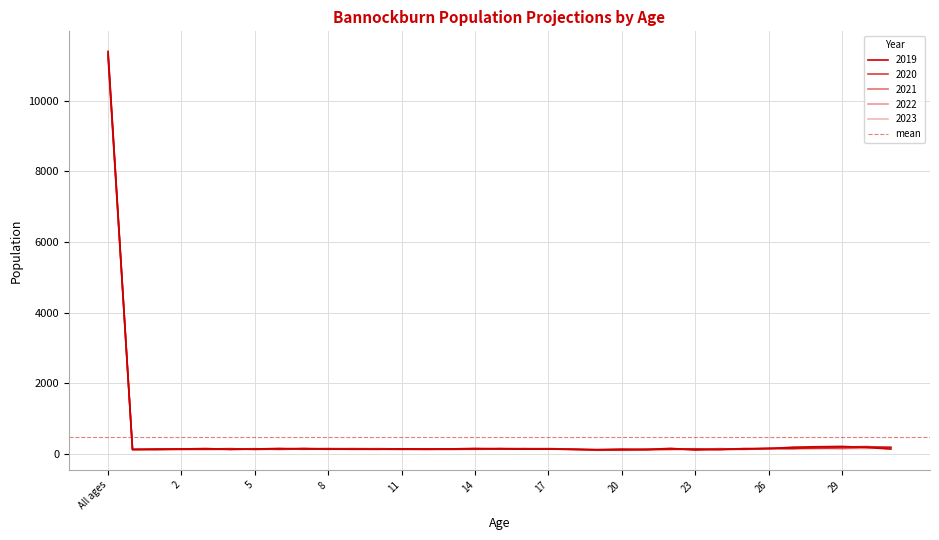

Where is 2021 nearest to the value 5711?

31